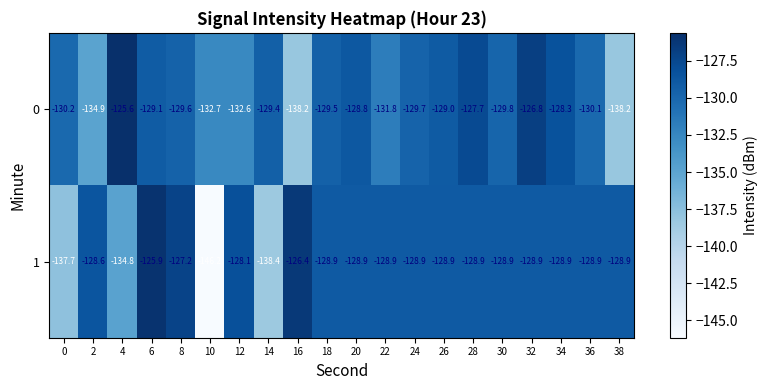

The value of 1 at 28 is -128.9. True or false?

True